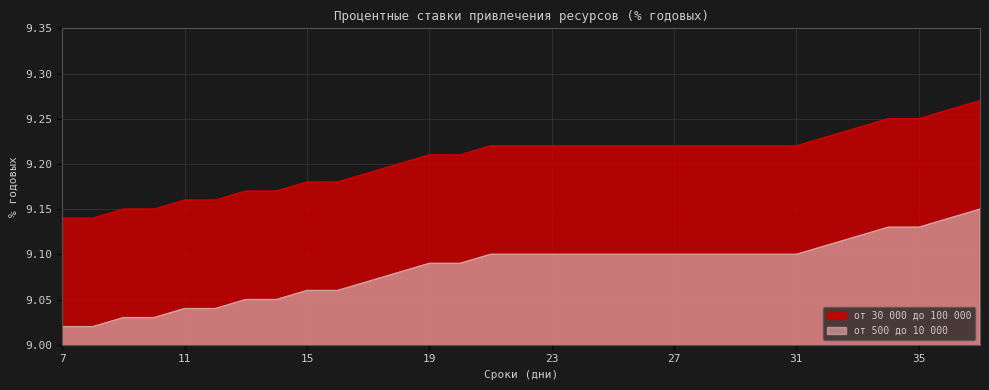

What is the difference between the highest and lowest values at 36?

0.1